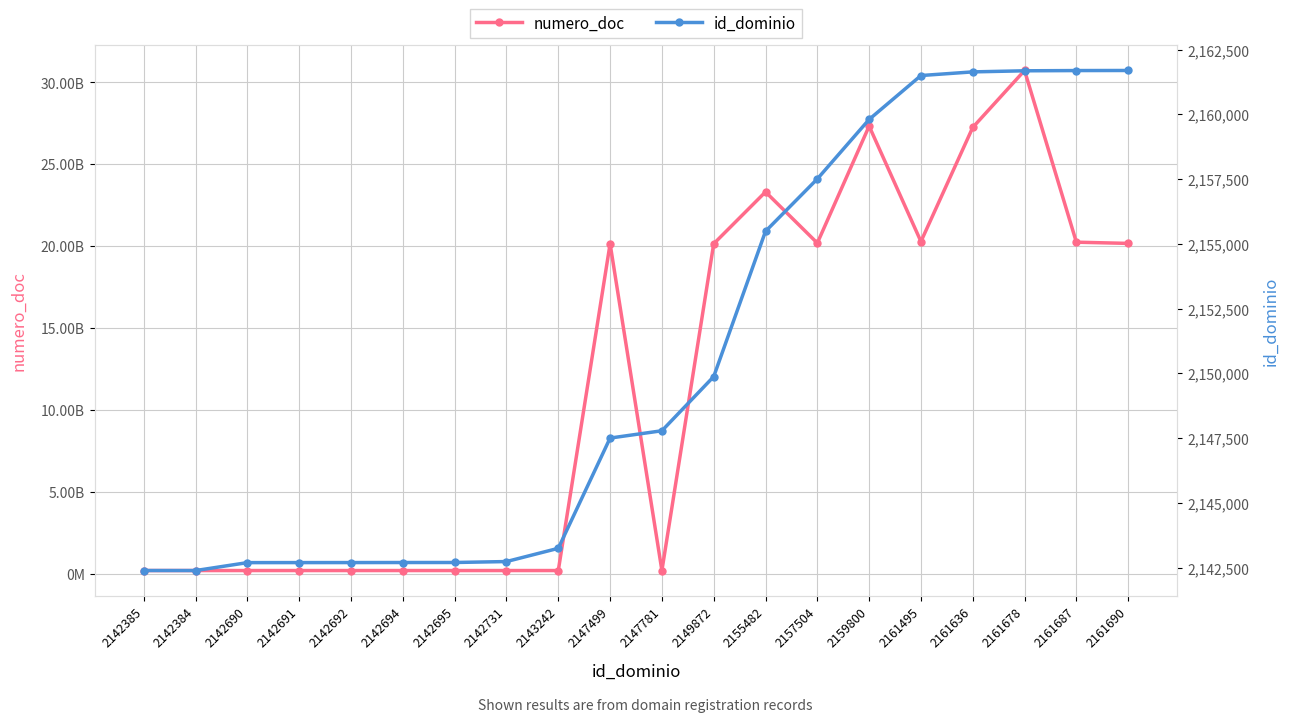

What is the total value across all series at 2142691?

209270095